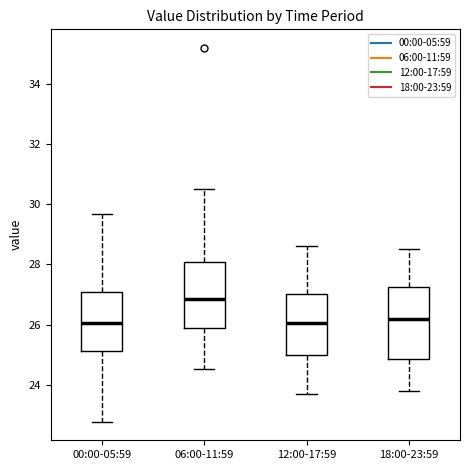

Reading left to right, transcribe this box plot: for each box, give where its median line is, the range the box spans, and where its two whiskers end, as read against the y-axis. The values are not printed on the chart, so give them approximately, as read against the axis.

00:00-05:59: median 26.0, box 25.2 to 27.0, whiskers 22.8 to 29.6
06:00-11:59: median 26.8, box 25.8 to 28.0, whiskers 24.6 to 30.6
12:00-17:59: median 26.0, box 25.0 to 27.0, whiskers 23.8 to 28.6
18:00-23:59: median 26.2, box 24.8 to 27.2, whiskers 23.8 to 28.6